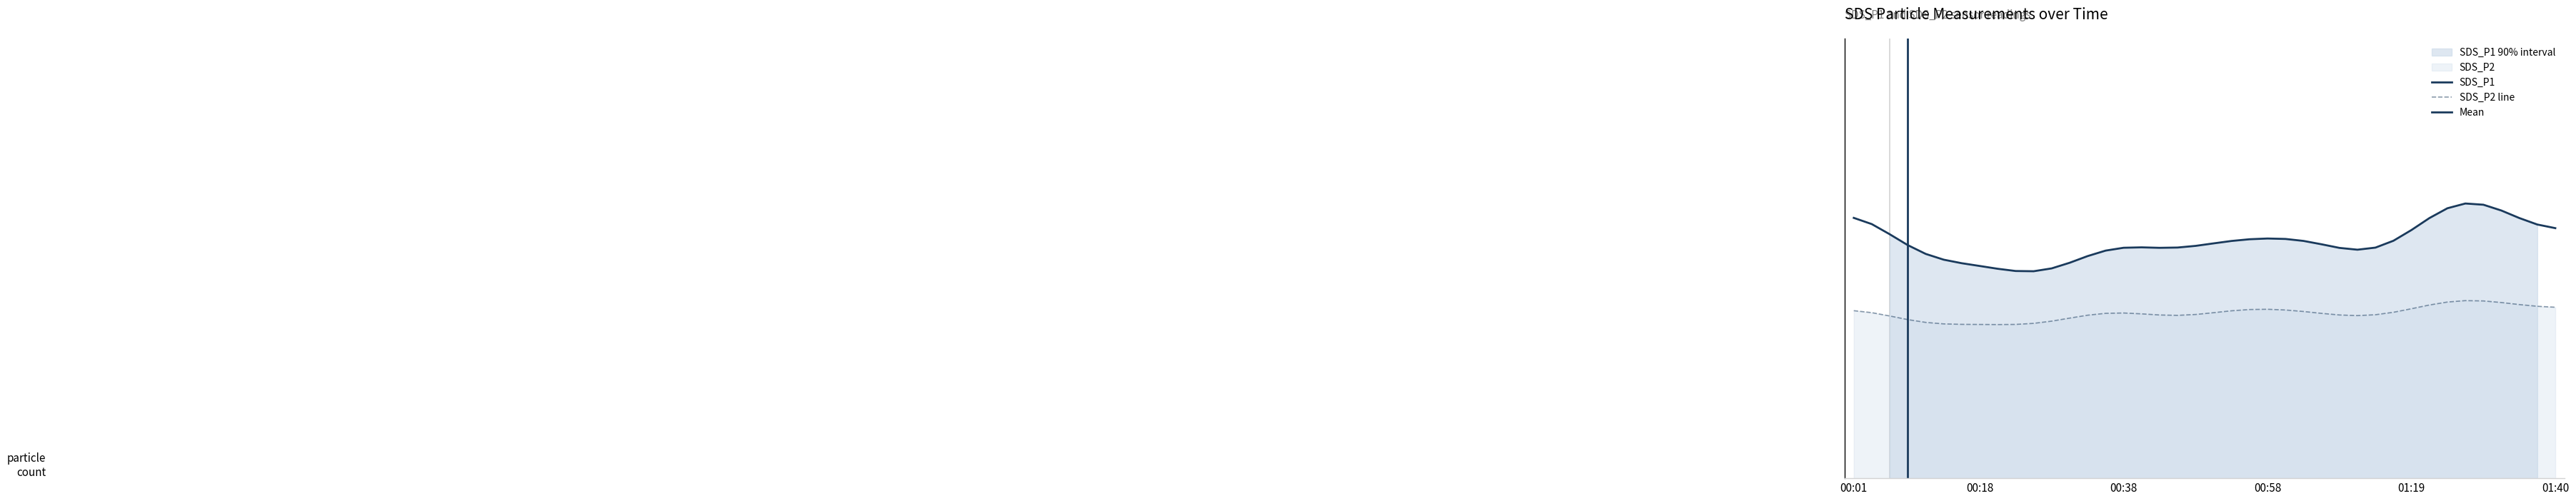

What is the sum of the SDS_P2 values at 00:33 and 01:40?

5.8